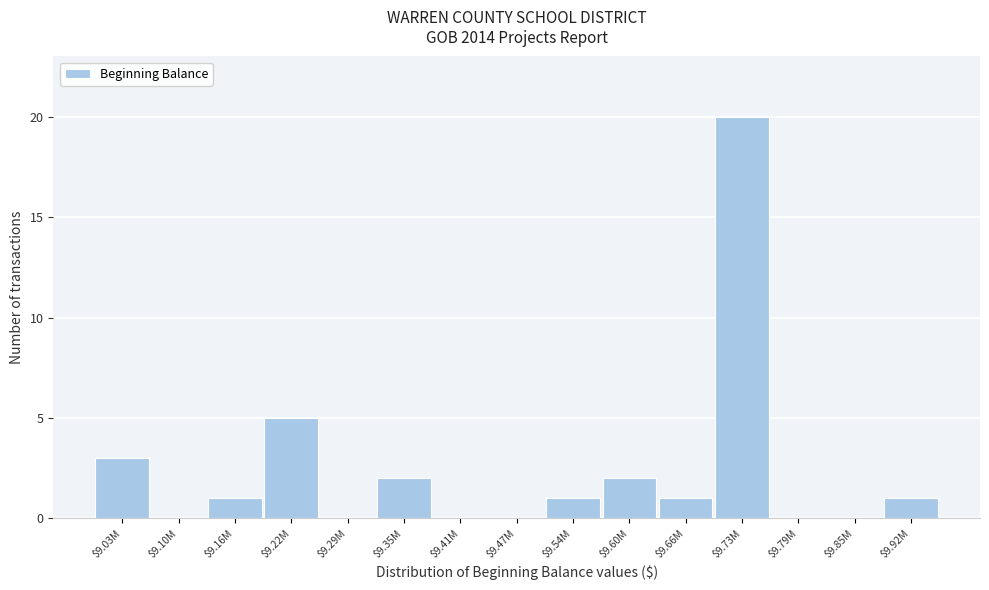

What is the sum of all values?

36